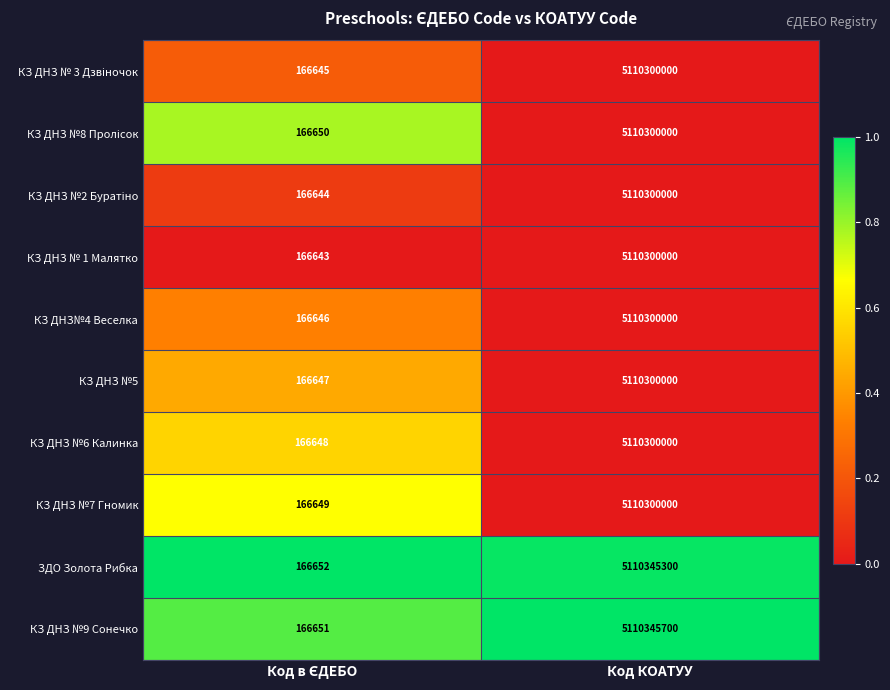

At which category does the chart reach its peak across all series?

Код КОАТУУ